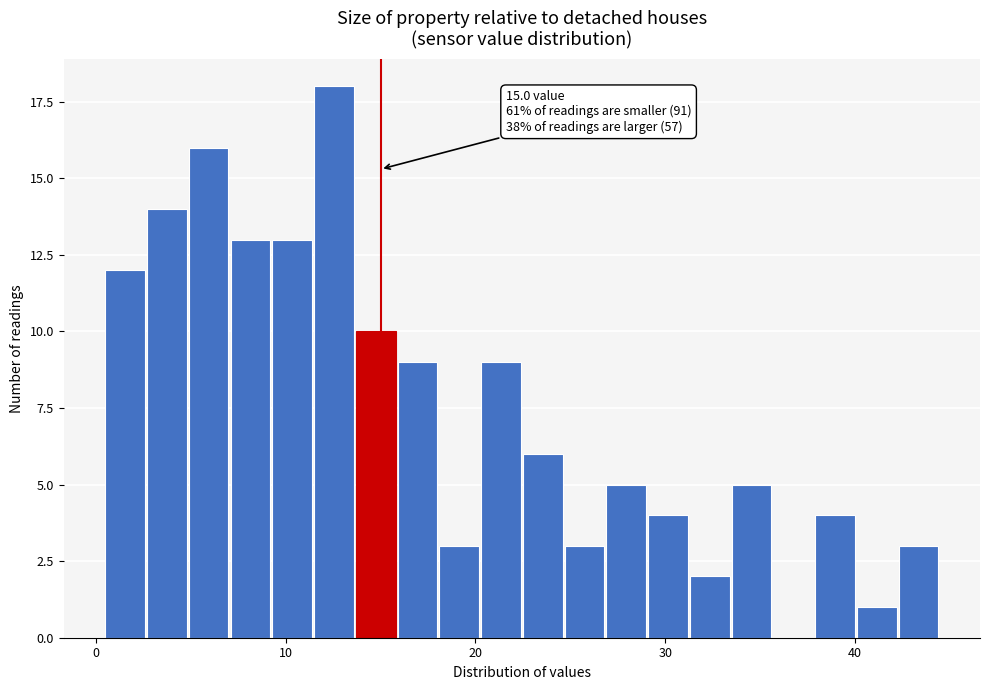

Around what value on the x-axis is the tallest bar? Give the approximate position of its centre, as read against the axis.

13